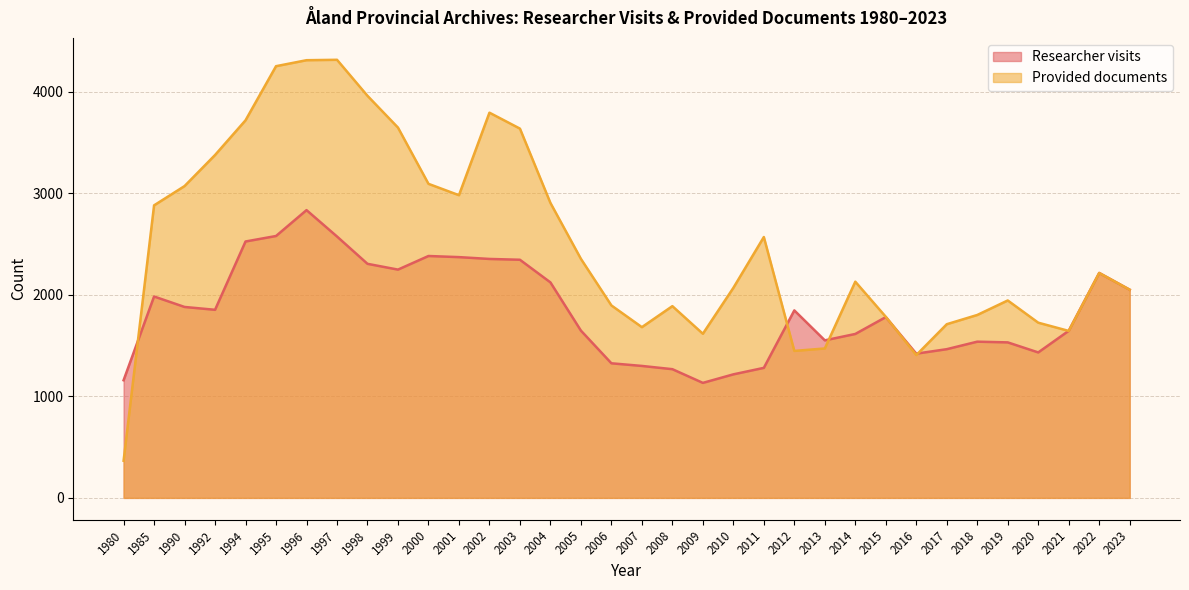

At how many categories does at least one series exceed 1002?

34